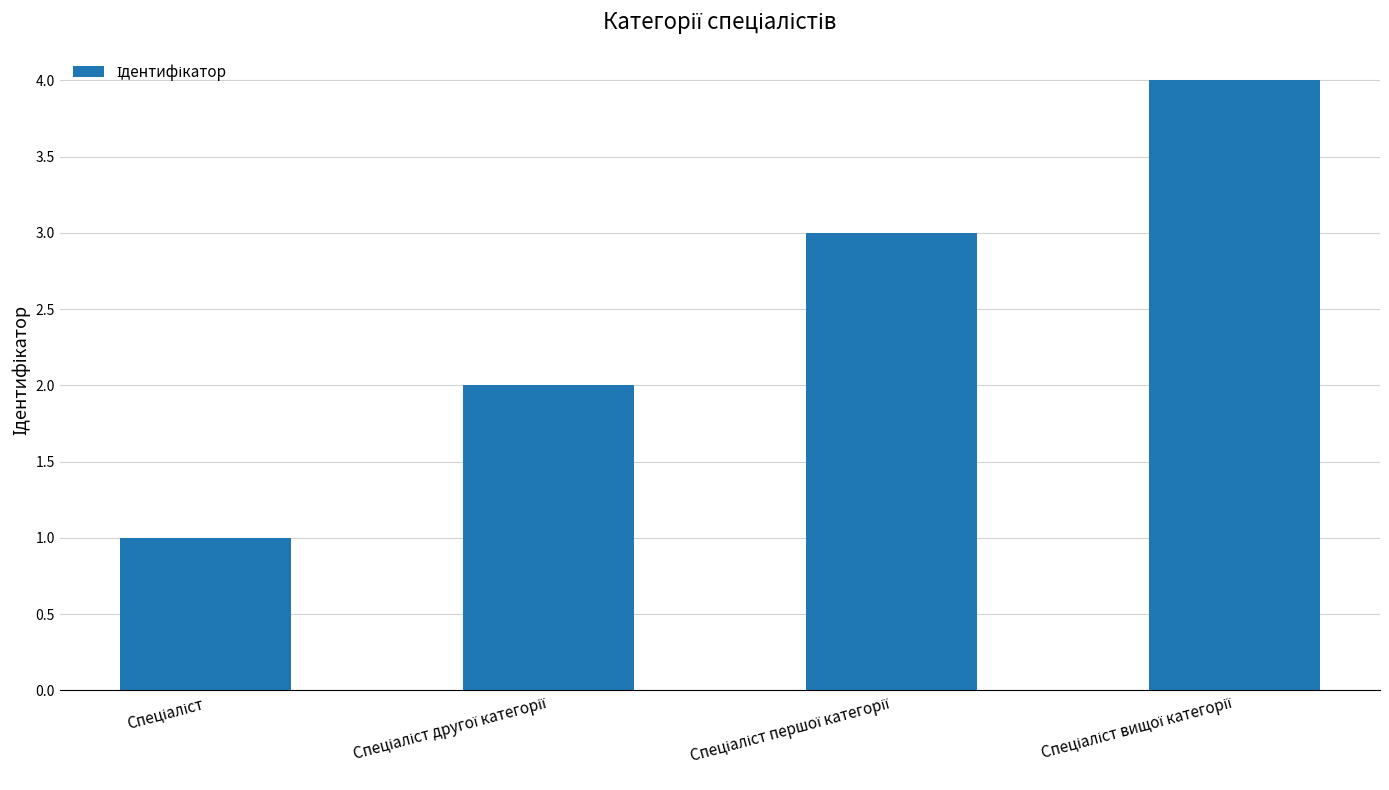

What is the sum of all values?

10